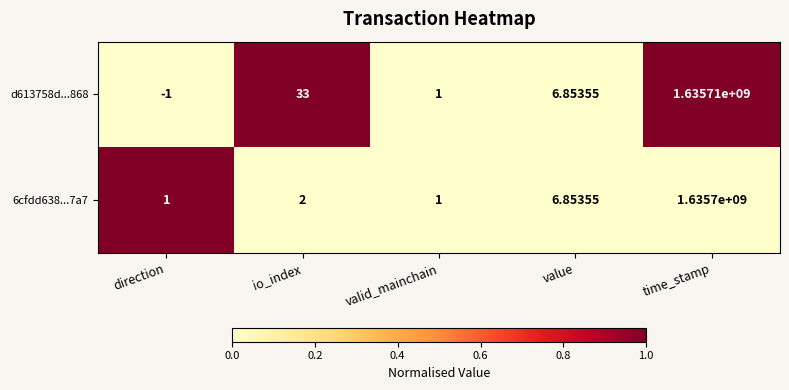

Rank the categories by d613758d...868 value from lowest to highest.

direction, valid_mainchain, value, io_index, time_stamp